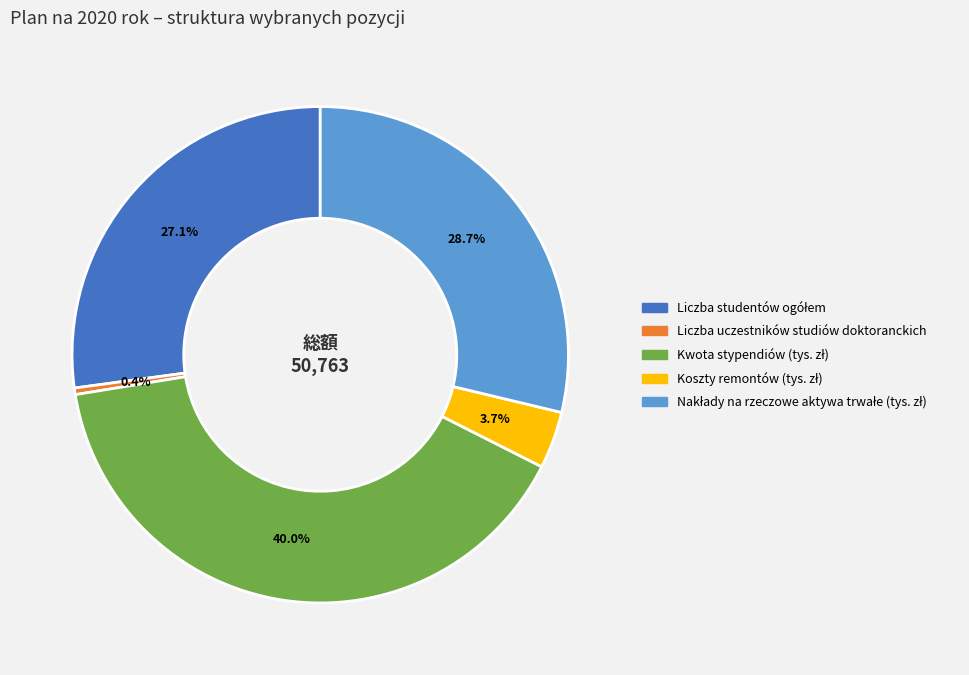

How many segments does this pie chart have?

5